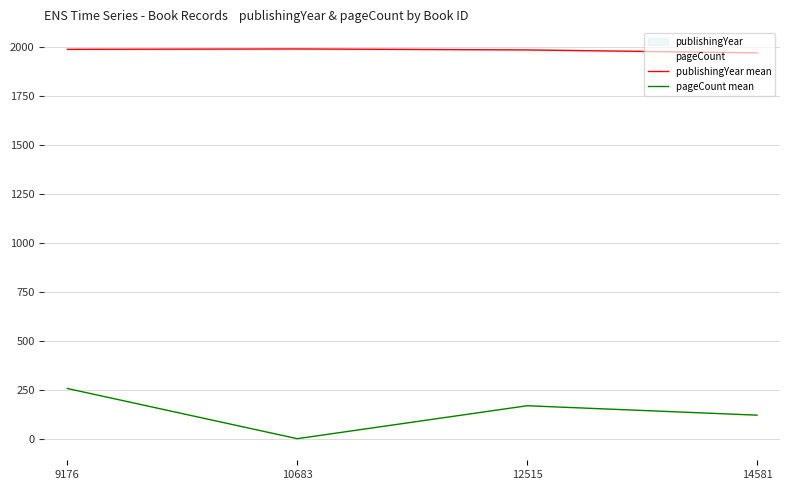

At which category does pageCount mean reach its first local valley?

10683